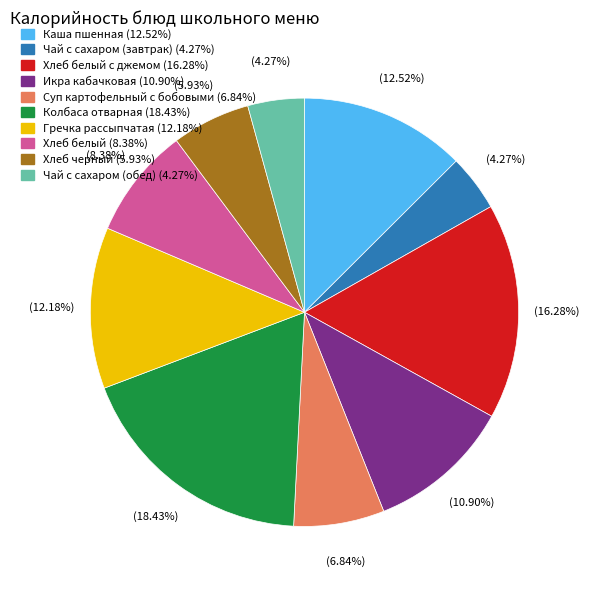

Is there a majority slice in this chart?

No